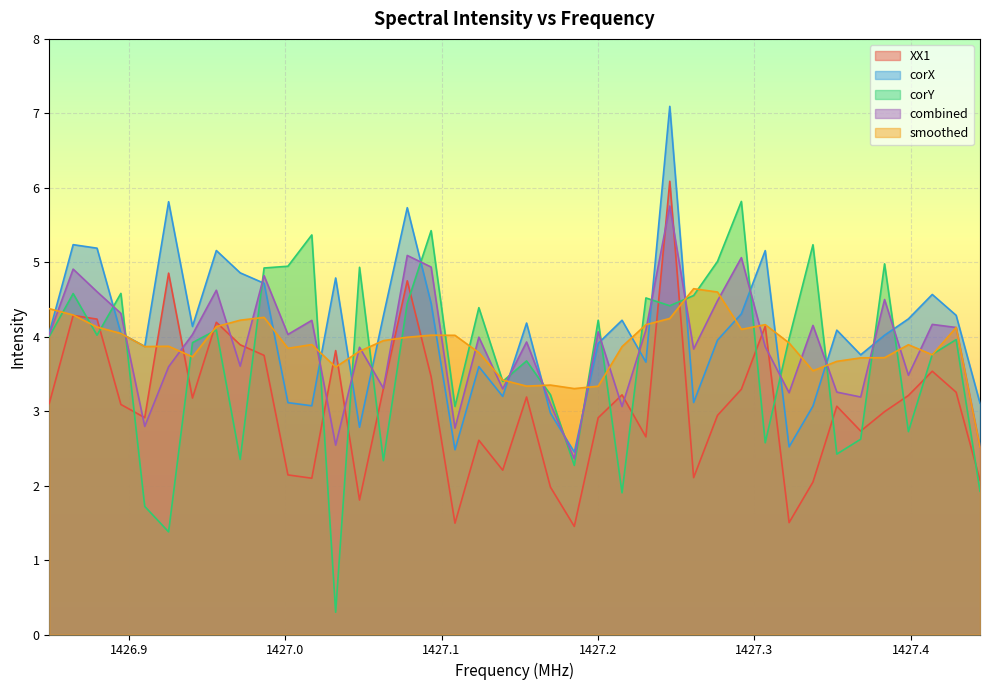

True or false: corX has a value of 5.2 at 1426.86447.

True